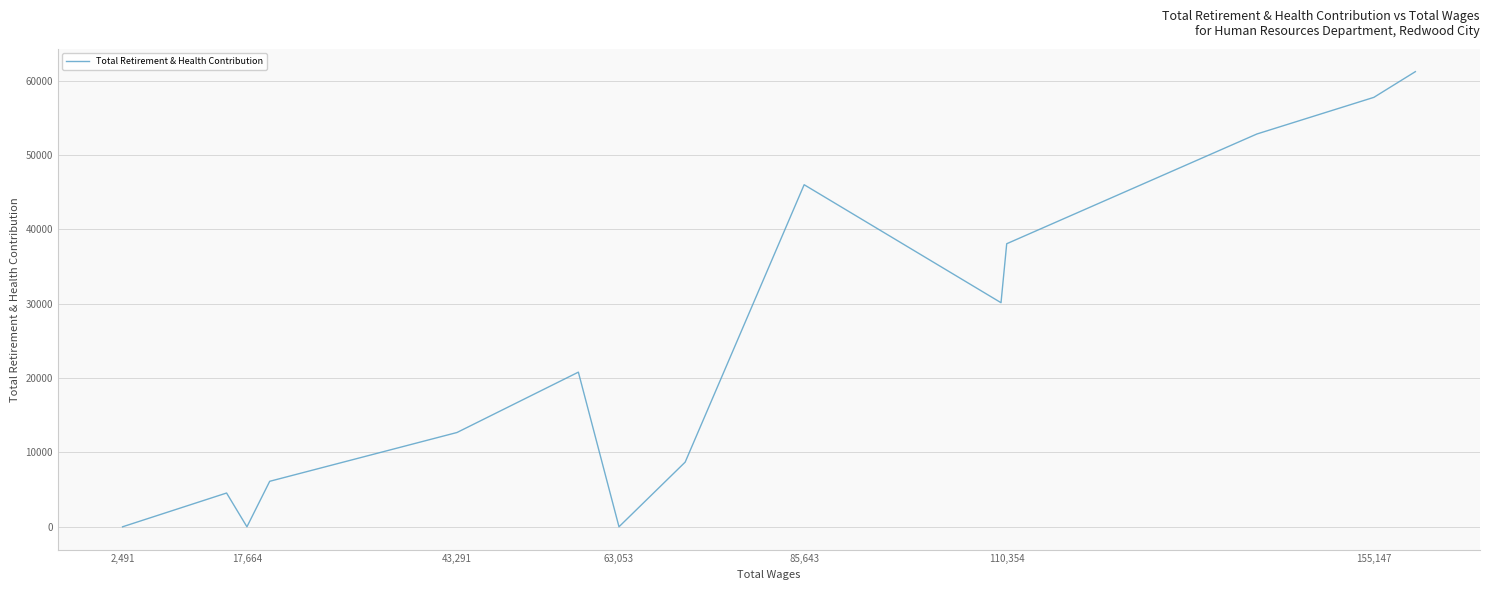

What is the greatest value displayed?

61227